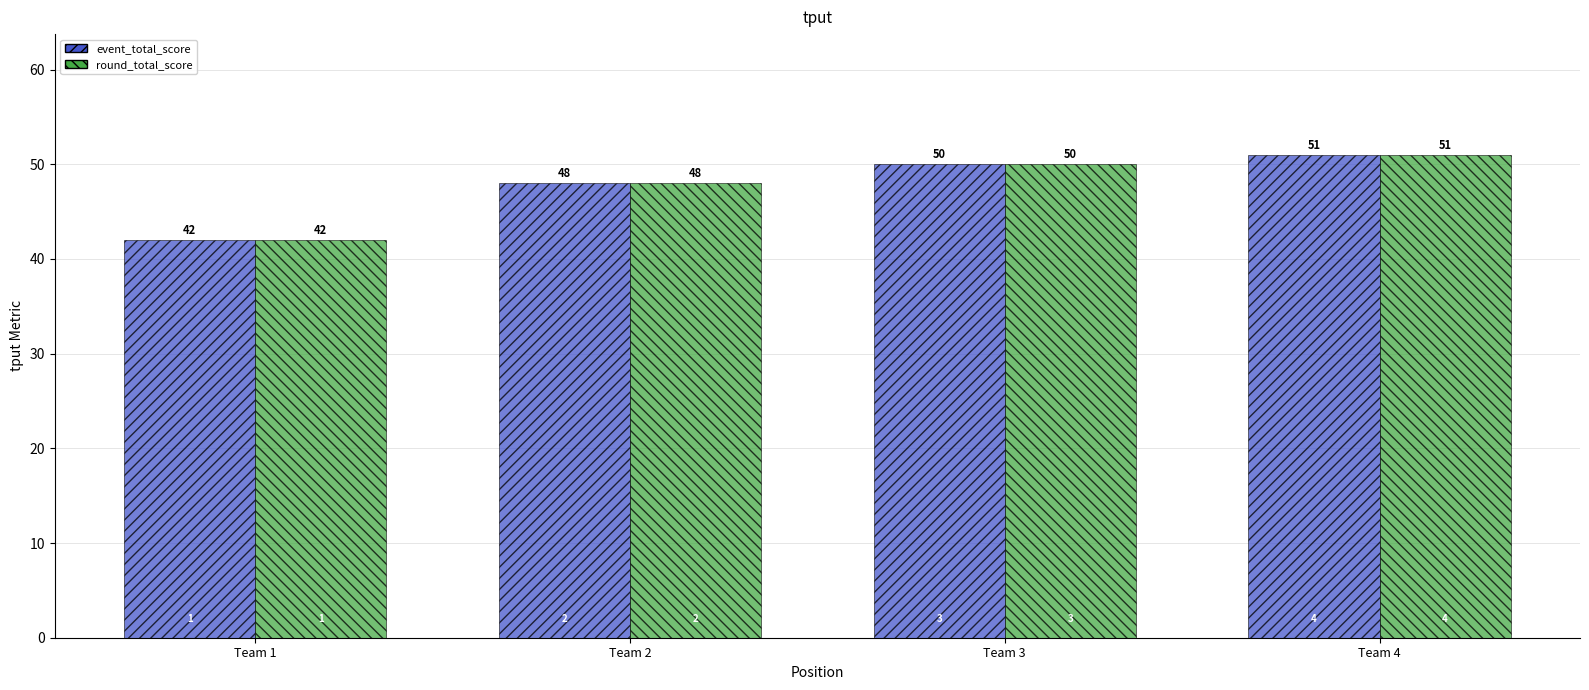

What is the average value of the event_total_score series?

48